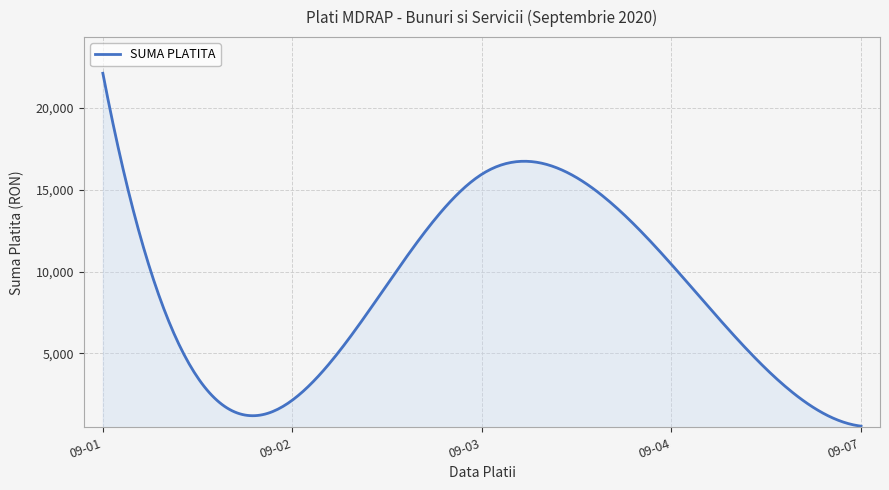

What is the greatest value displayed?

22131.4